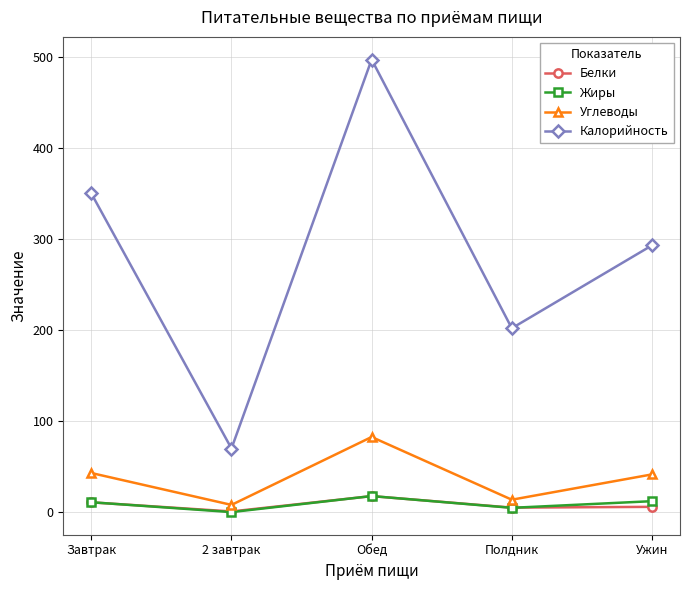

At how many categories does at least one series exceed 47?

5